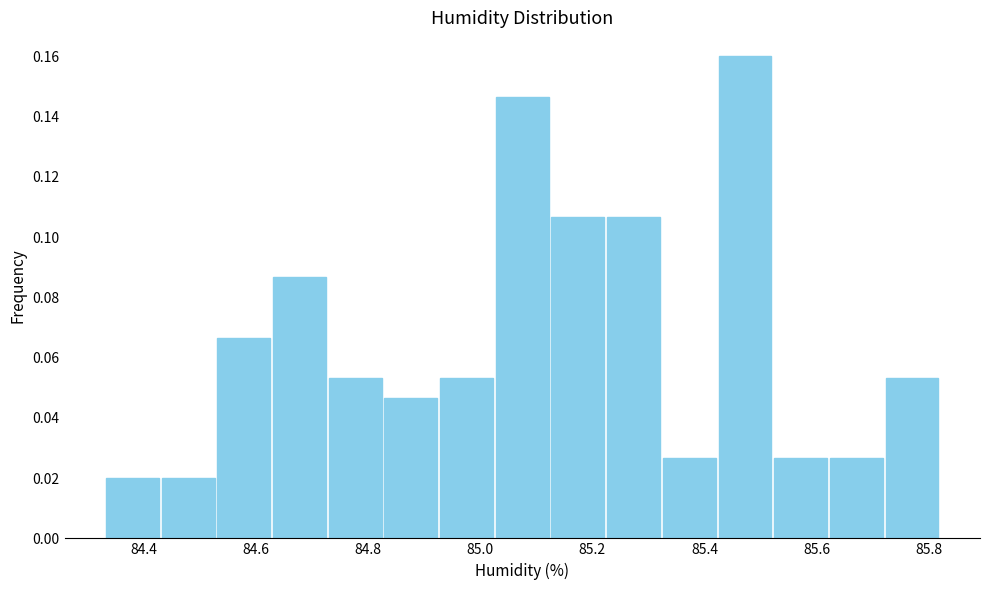

Over which range of the x-axis is the bar tallest?

85.42 to 85.52